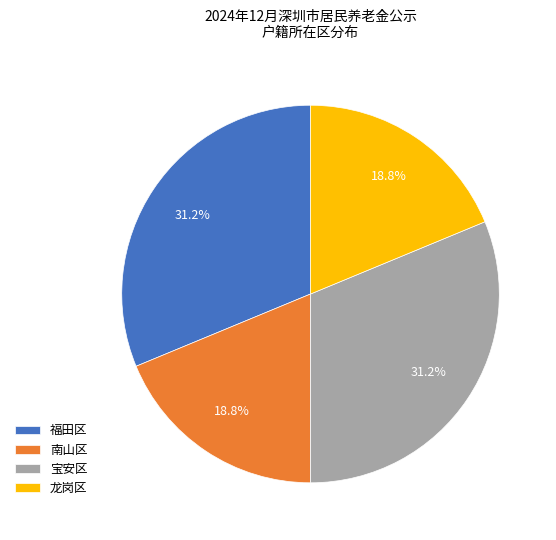

Does any single category account for the majority?

No